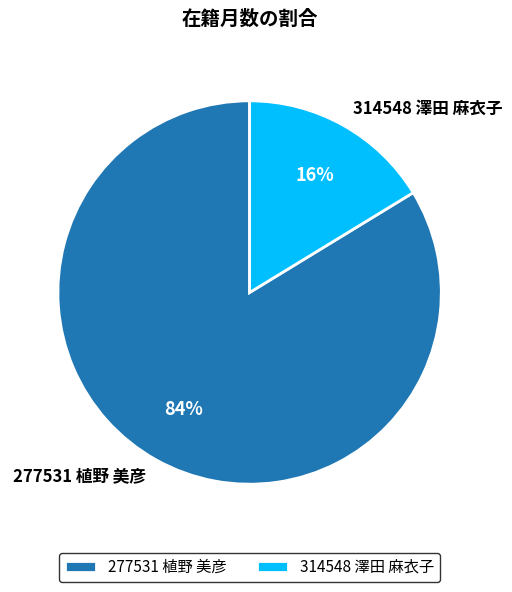

What is the smallest slice in the pie chart?

314548 澤田 麻衣子